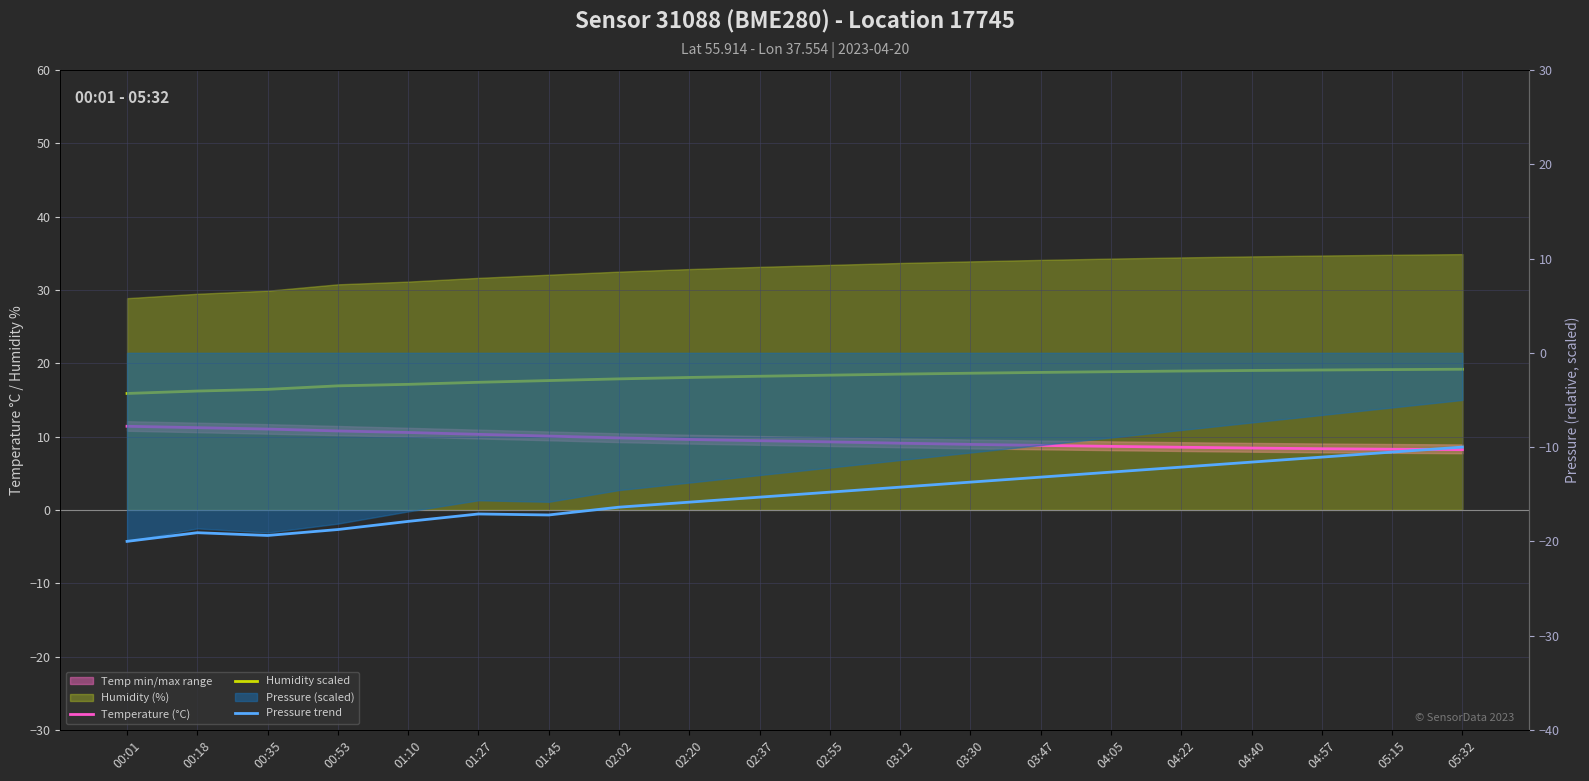

What is the smallest value displayed?

-20.0